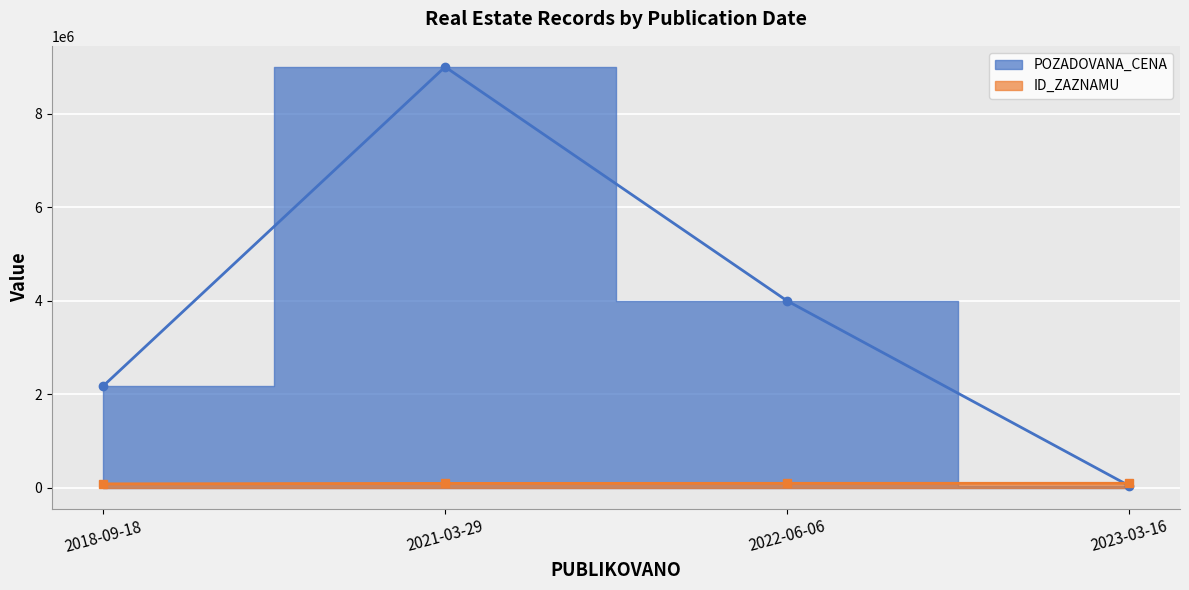

What is the total value across all series at 2023-03-16?

146839